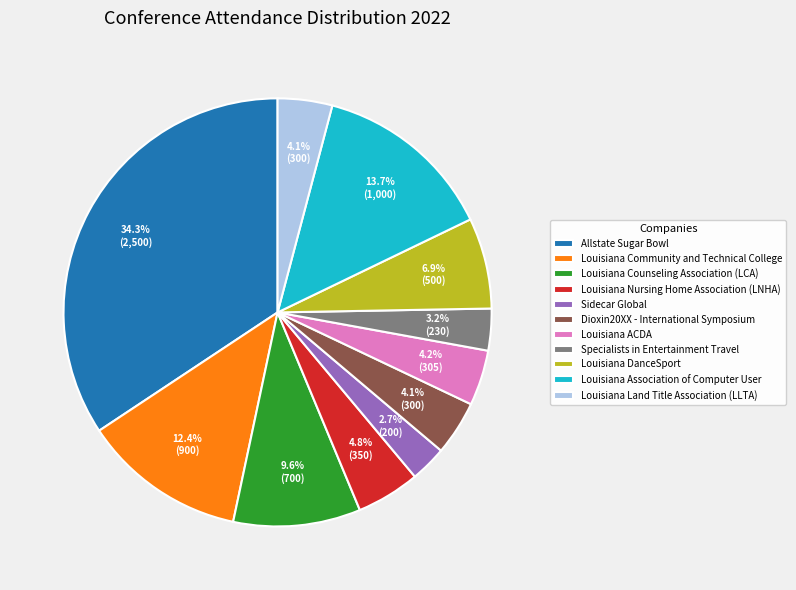

What is the ratio of the value at Louisiana Counseling Association (LCA) to the value at Specialists in Entertainment Travel?

3.0